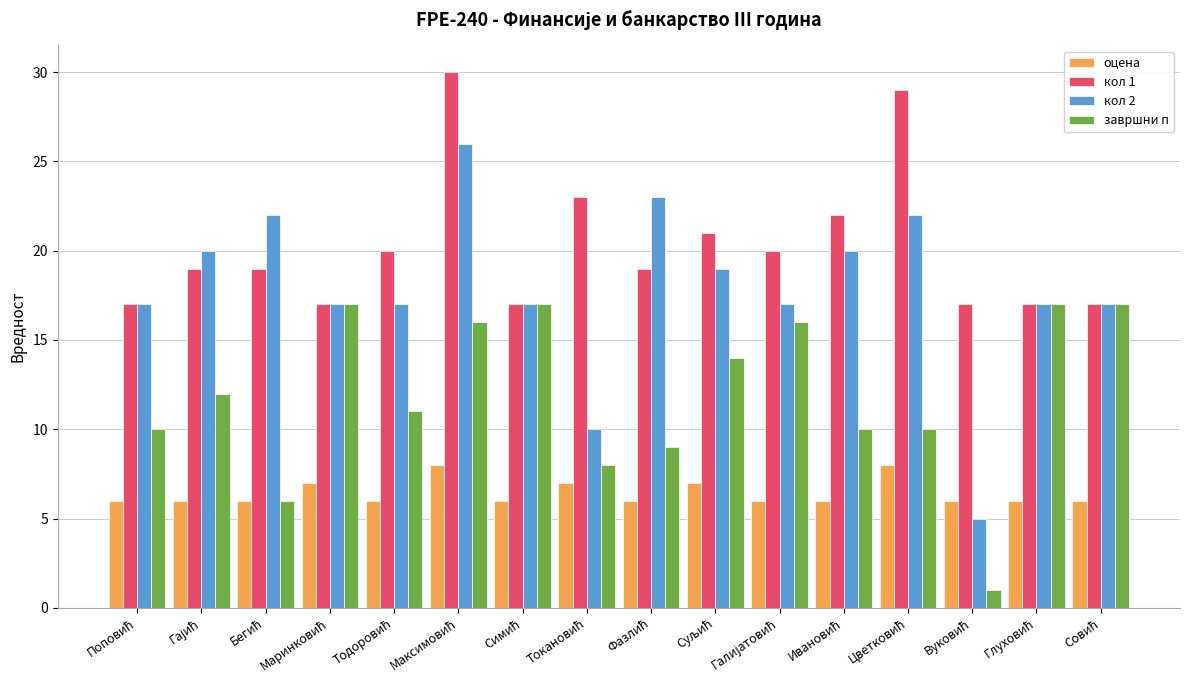

Rank the series by their average value, from highest to lowest.

кол 1, кол 2, завршни п, оцена